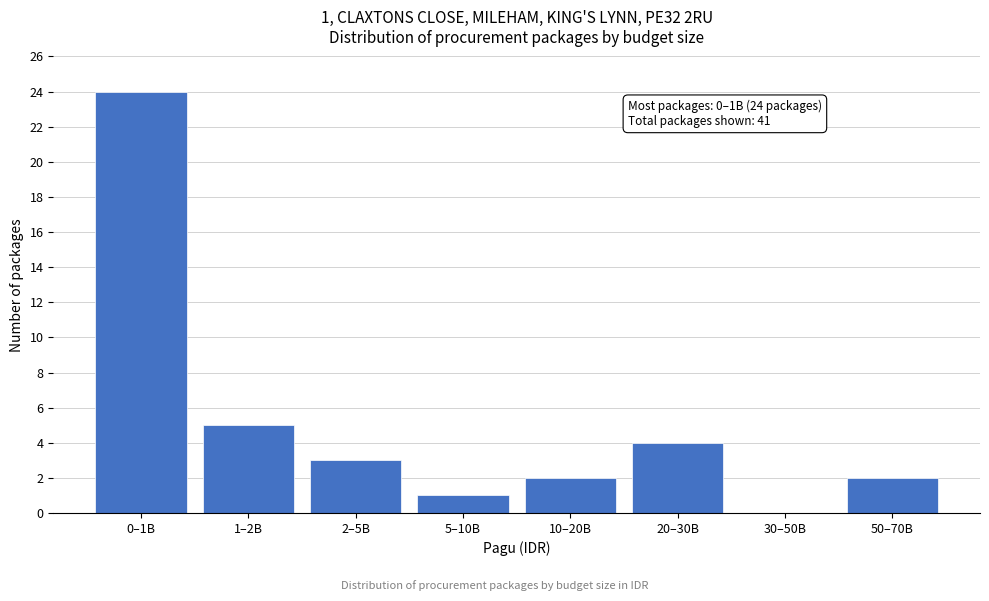

Reading left to right, extract all data points from this chart.

0–1B=24	1–2B=5	2–5B=3	5–10B=1	10–20B=2	20–30B=4	30–50B=0	50–70B=2